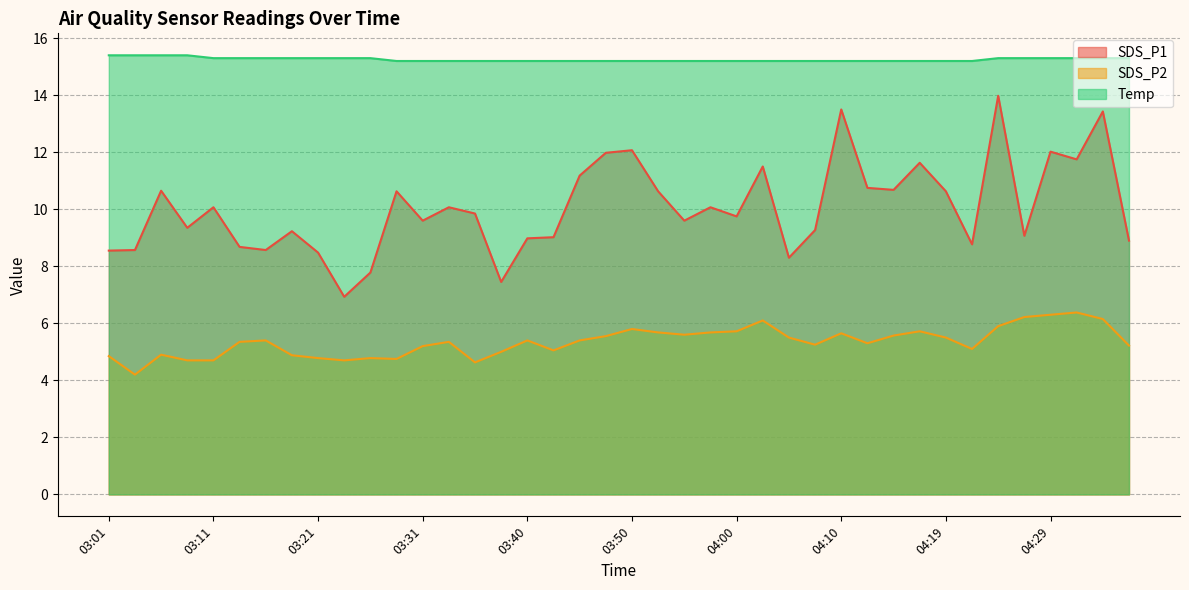

True or false: SDS_P2 has a value of 2.3 at 04:31.

False